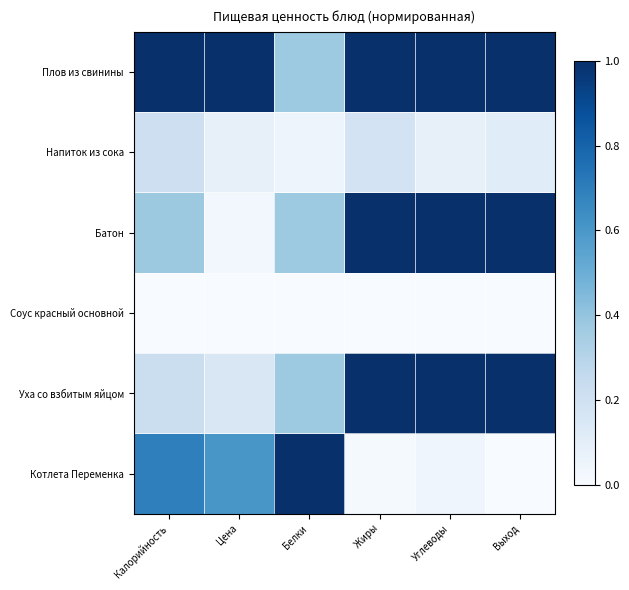

Which series has the widest spread of values?

Котлета Переменка